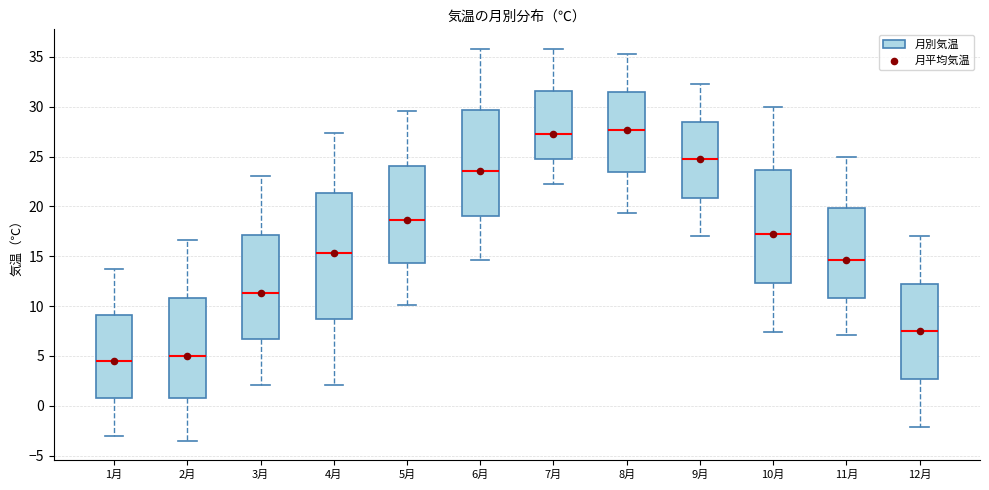

Reading left to right, transcribe this box plot: for each box, give where its median line is, the range the box spans, and where its two whiskers end, as read against the y-axis. The values are not printed on the chart, so give them approximately, as read against the axis.

1月: median 4.5, box 1.0 to 9.0, whiskers -3.0 to 13.5
2月: median 5.0, box 0.5 to 11.0, whiskers -3.5 to 16.5
3月: median 11.5, box 6.5 to 17.0, whiskers 2.0 to 23.0
4月: median 15.5, box 8.5 to 21.5, whiskers 2.0 to 27.5
5月: median 18.5, box 14.5 to 24.0, whiskers 10.0 to 29.5
6月: median 23.5, box 19.0 to 29.5, whiskers 14.5 to 36.0
7月: median 27.5, box 25.0 to 31.5, whiskers 22.0 to 36.0
8月: median 27.5, box 23.5 to 31.5, whiskers 19.5 to 35.5
9月: median 24.5, box 21.0 to 28.5, whiskers 17.0 to 32.5
10月: median 17.0, box 12.5 to 23.5, whiskers 7.5 to 30.0
11月: median 14.5, box 11.0 to 20.0, whiskers 7.0 to 25.0
12月: median 7.5, box 2.5 to 12.5, whiskers -2.0 to 17.0